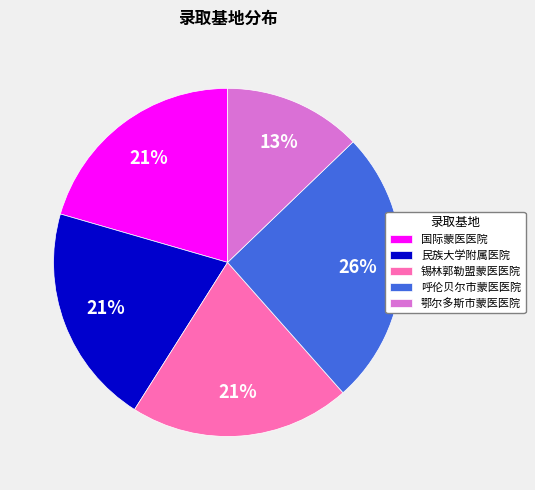

To the nearest percent, what portion does 国际蒙医医院 represent?

21%